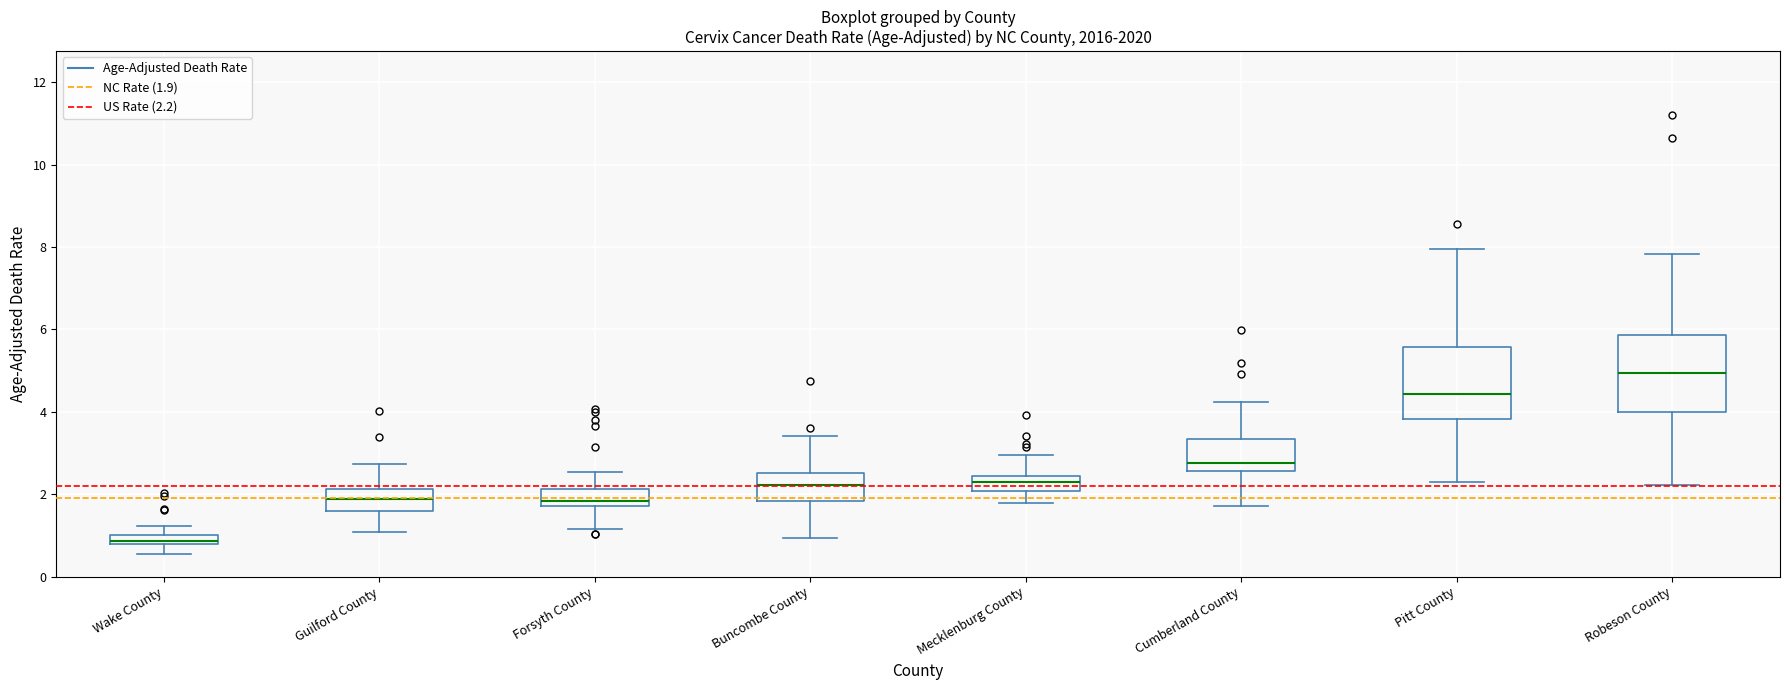

Which box has the lowest median line?

Wake County